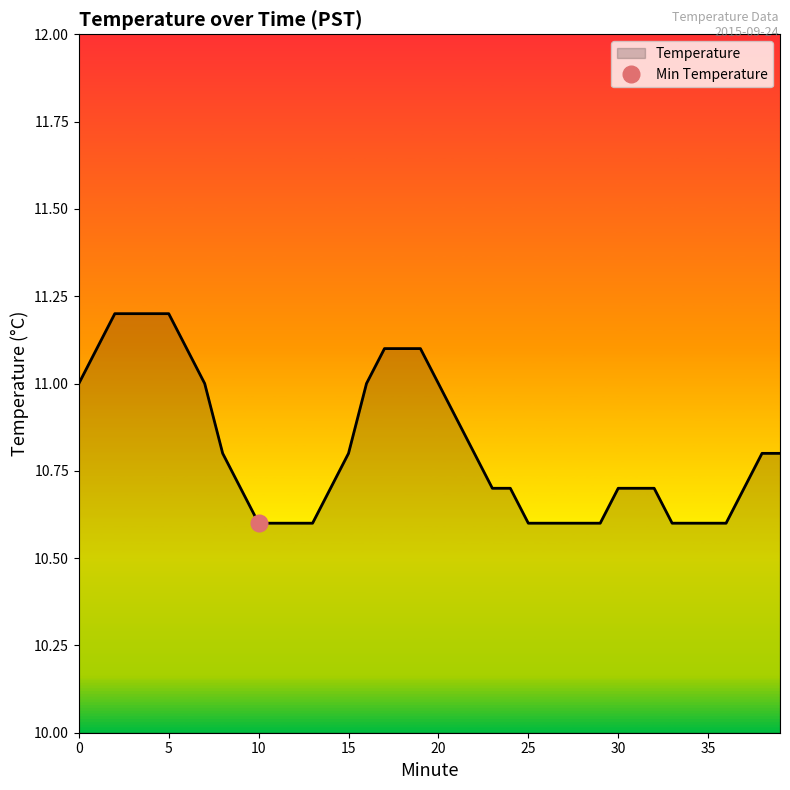

What is the difference between the values at 19 and 13?

0.5